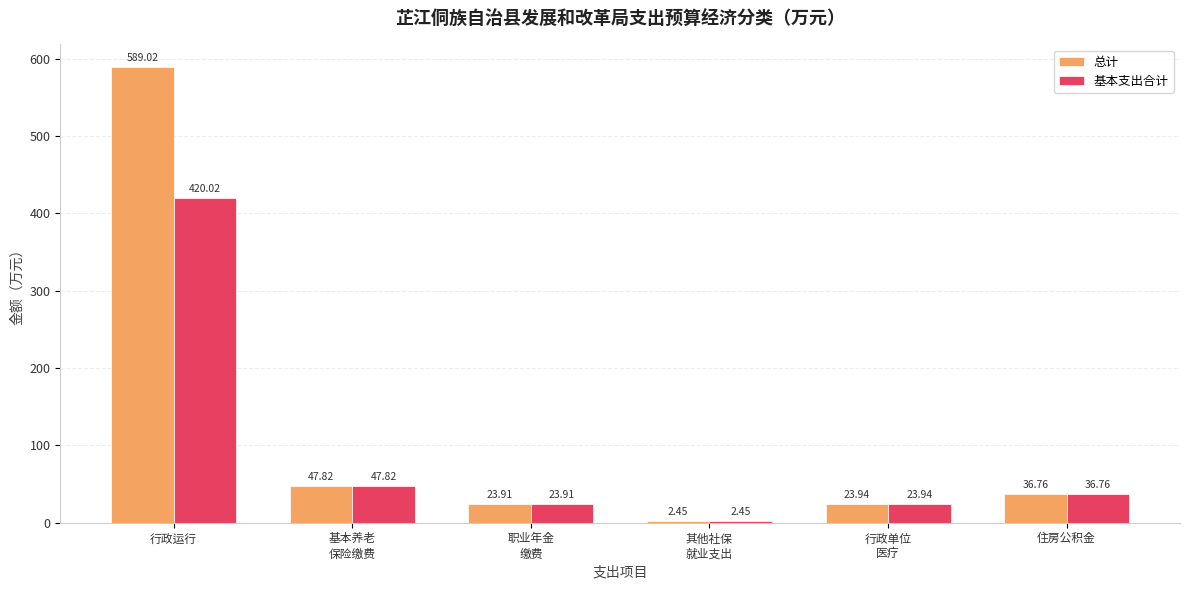

What is the highest value of the 总计 series?

589.0